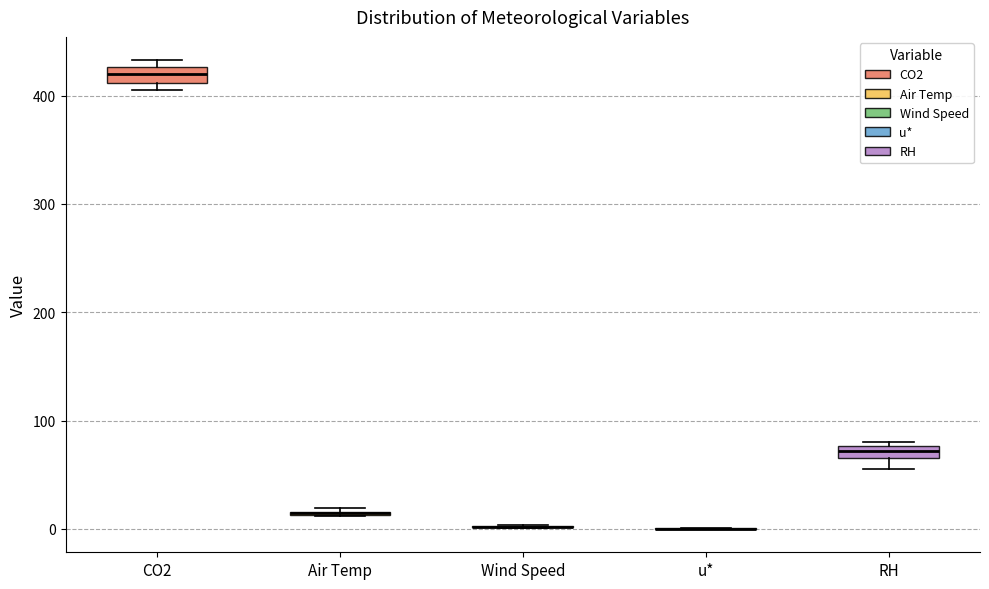

Where is the lower edge of the box for CO2 on the y-axis? The values are not printed on the chart, so give them approximately, as read against the axis.

410